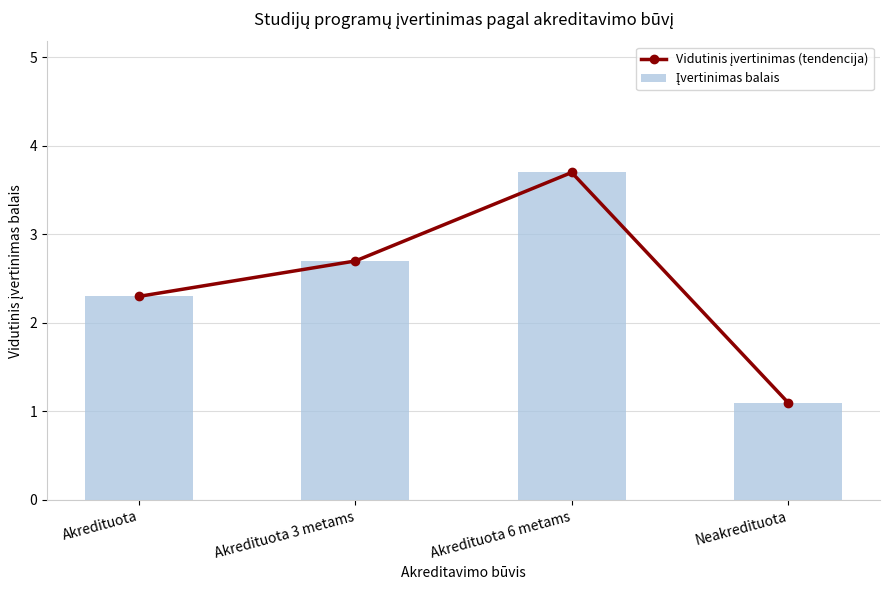

Count the Įvertinimas balais values in the range 2 to 3.

2